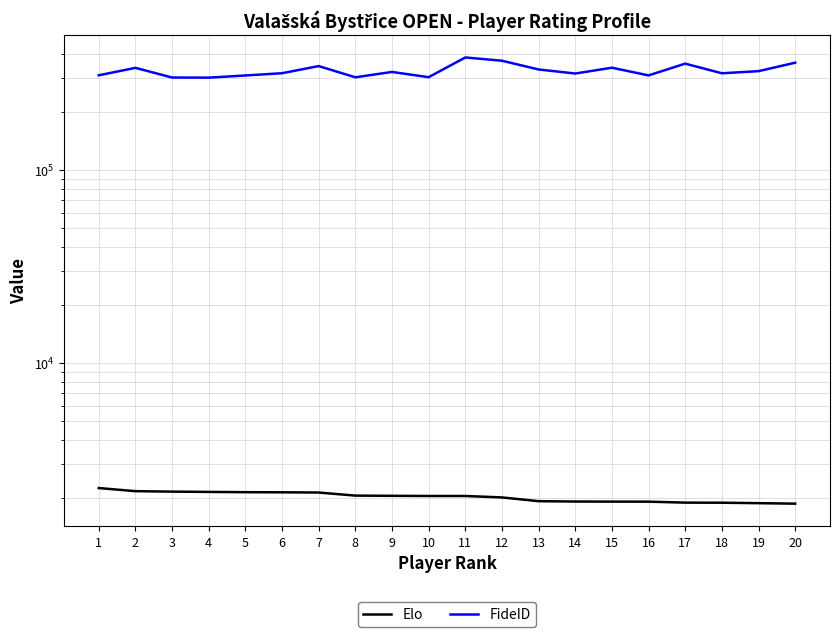

List the labels in order of FideID value, largest first.

11, 12, 20, 17, 7, 15, 2, 13, 19, 9, 6, 18, 14, 1, 16, 5, 10, 8, 3, 4